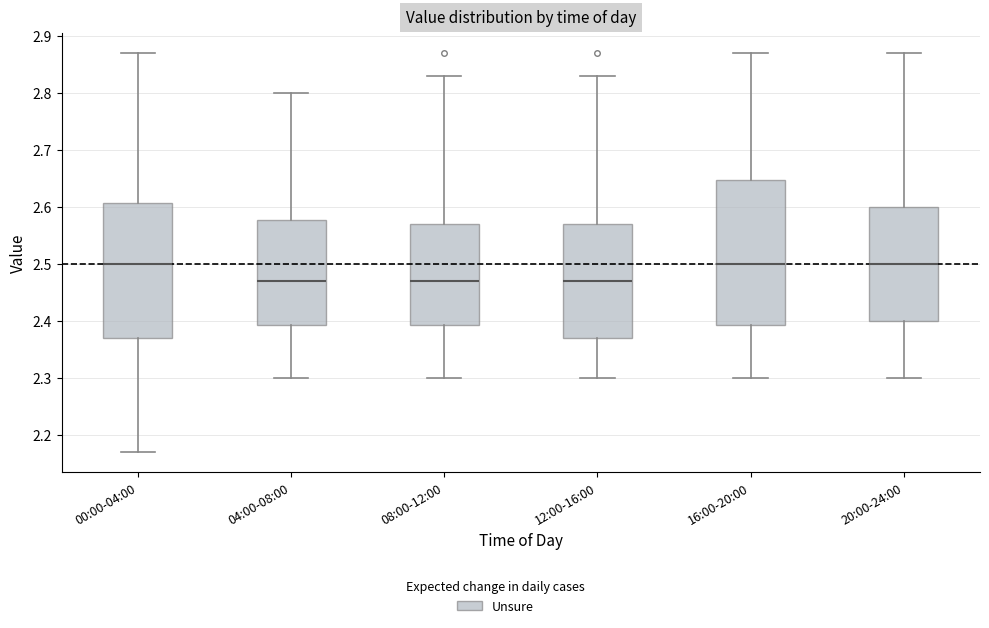

Reading left to right, read every box against the y-axis: the position of its median line, the range the box covers, and the ends of its whiskers. The values are not printed on the chart, so give them approximately, as read against the axis.

00:00-04:00: median 2.50, box 2.37 to 2.61, whiskers 2.17 to 2.87
04:00-08:00: median 2.47, box 2.39 to 2.58, whiskers 2.30 to 2.80
08:00-12:00: median 2.47, box 2.39 to 2.57, whiskers 2.30 to 2.83
12:00-16:00: median 2.47, box 2.37 to 2.57, whiskers 2.30 to 2.83
16:00-20:00: median 2.50, box 2.39 to 2.65, whiskers 2.30 to 2.87
20:00-24:00: median 2.50, box 2.40 to 2.60, whiskers 2.30 to 2.87